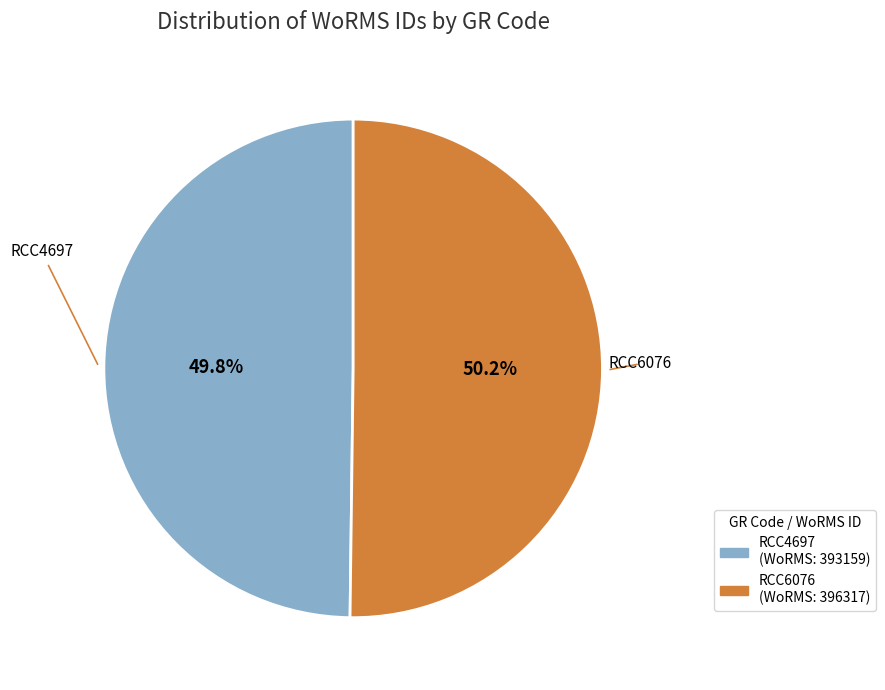

How many segments does this pie chart have?

2